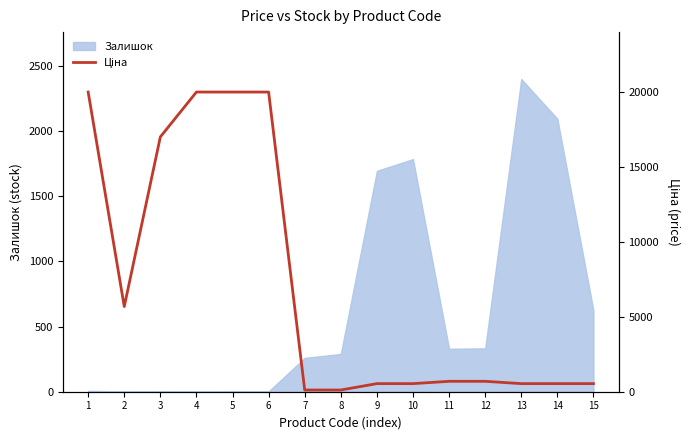

Approximately how many times larger is the value at 5 compared to 8?

175.0